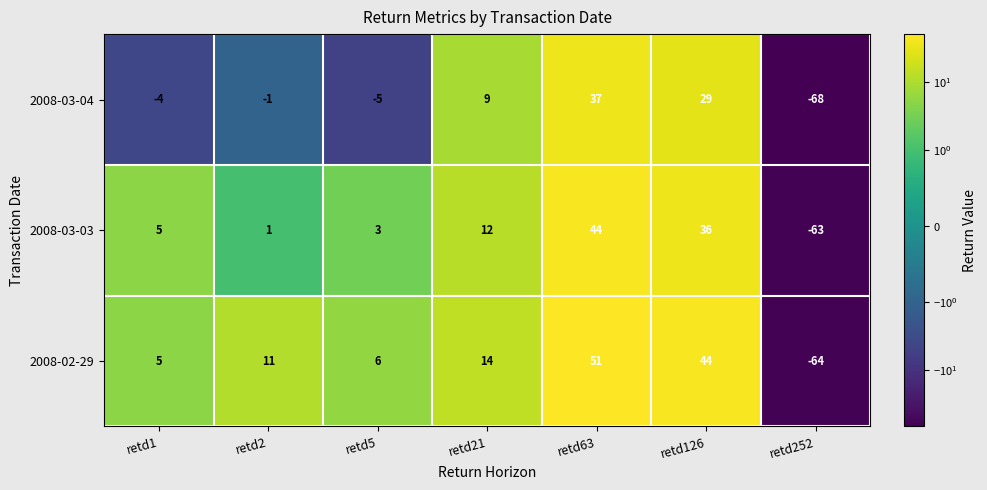

What is the total value across all series at retd5?

4